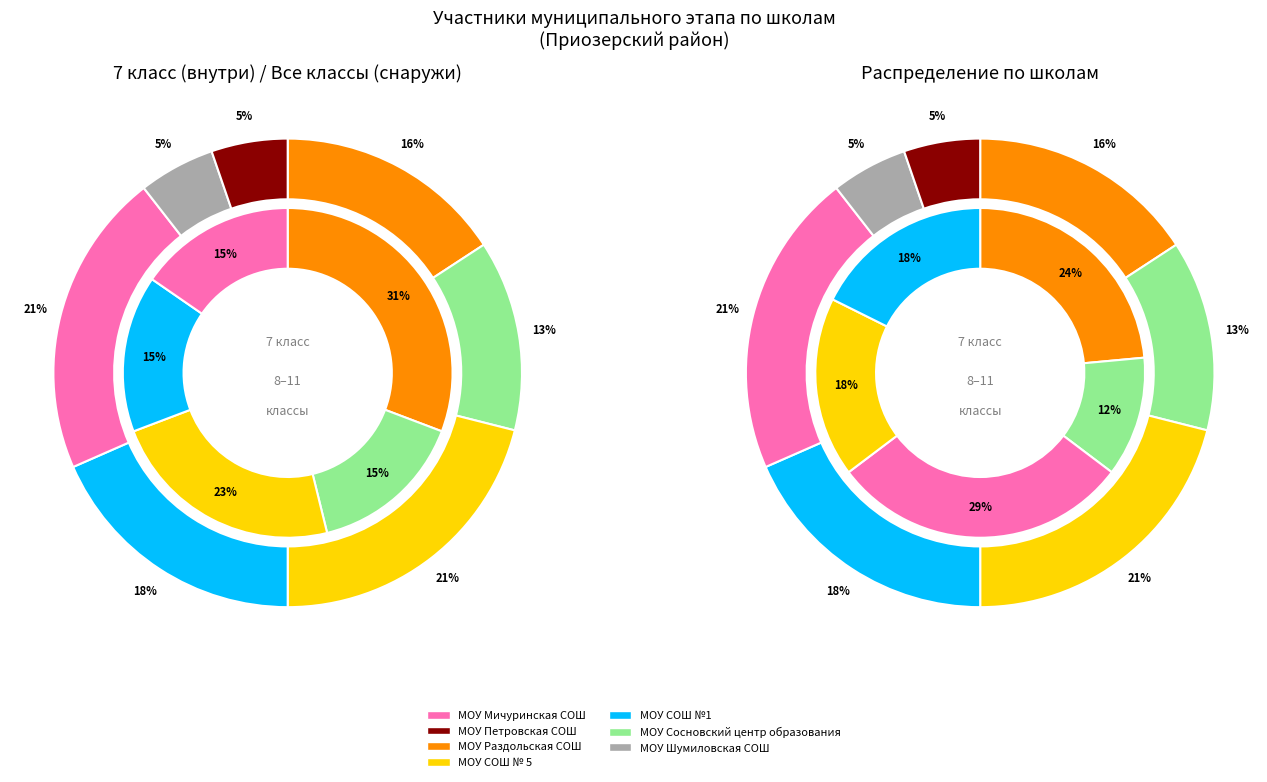

Rank the series by their average value, from highest to lowest.

outer, inner